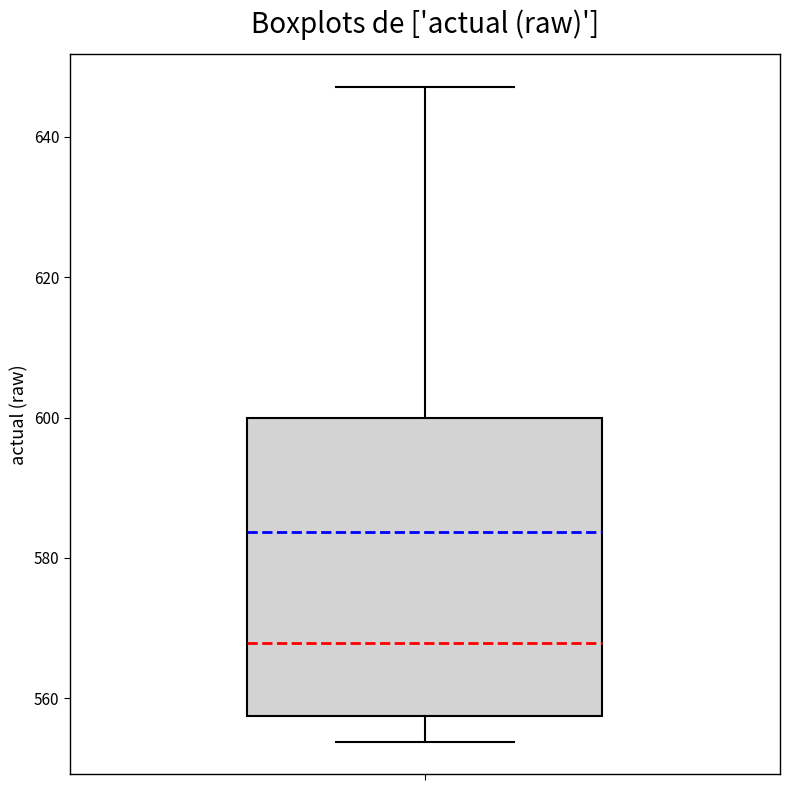

Where is the upper edge of the box on the y-axis? The values are not printed on the chart, so give them approximately, as read against the axis.

600